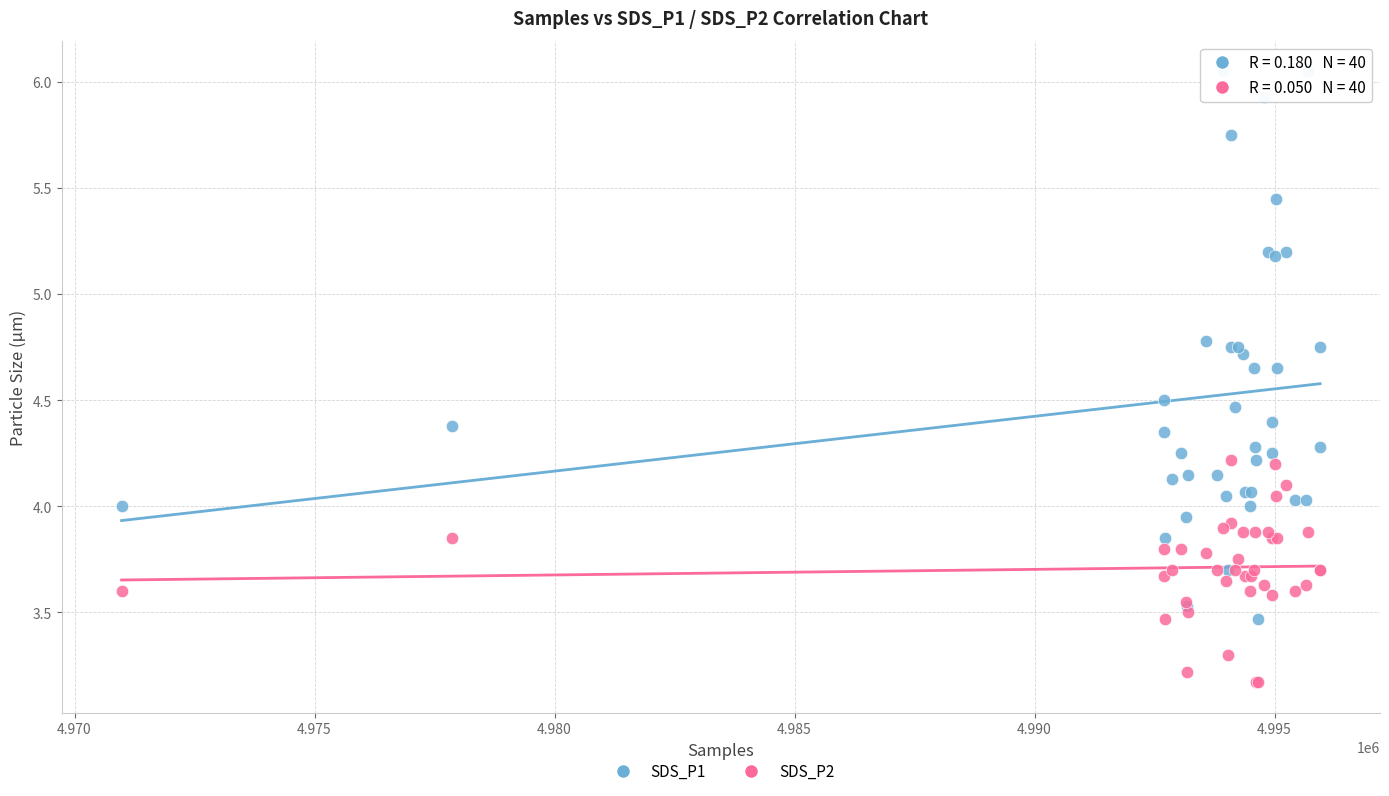

Which series has the widest spread of Y values?

SDS_P1